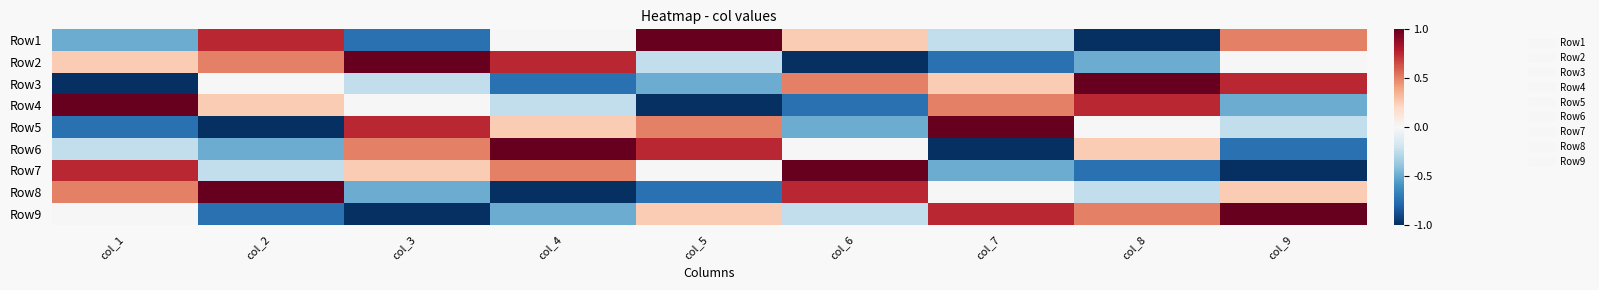

List the series in order of their peak value, highest first.

Row1, Row2, Row3, Row4, Row5, Row6, Row7, Row8, Row9